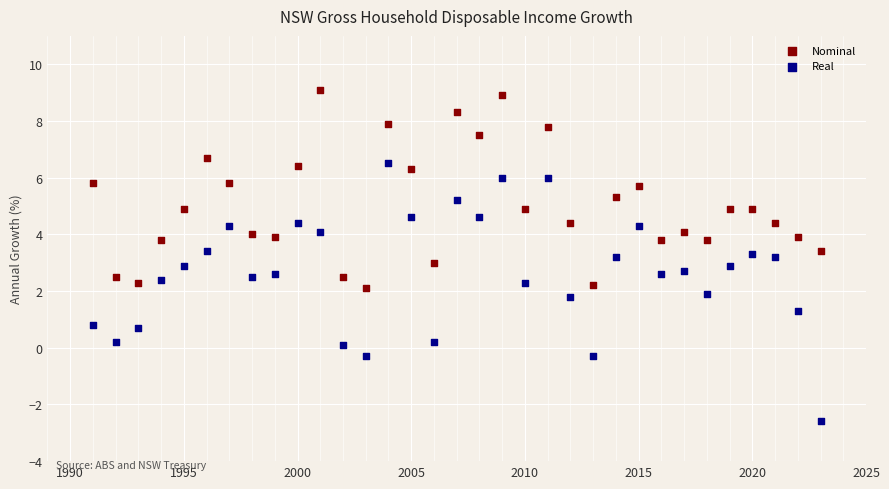

Which series has the largest Y range (max minus min)?

Real